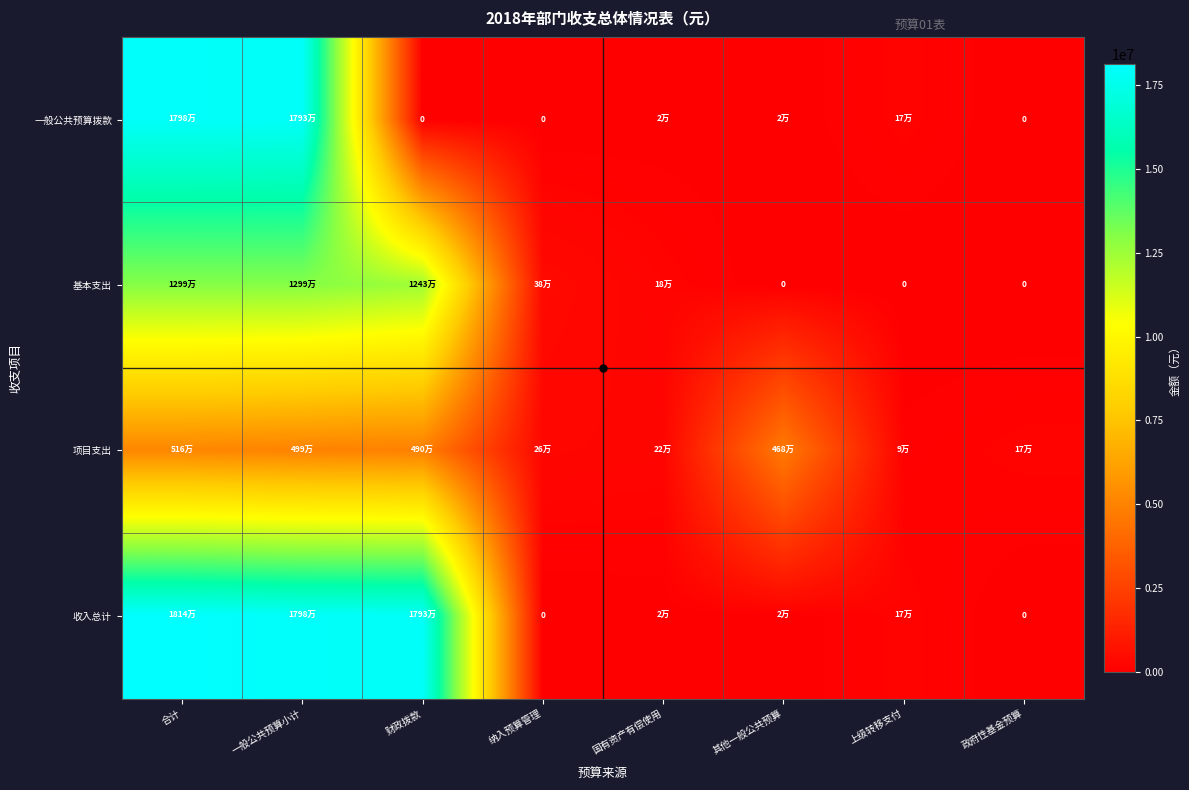

Where does the 基本支出 series first go above 375600?

合计